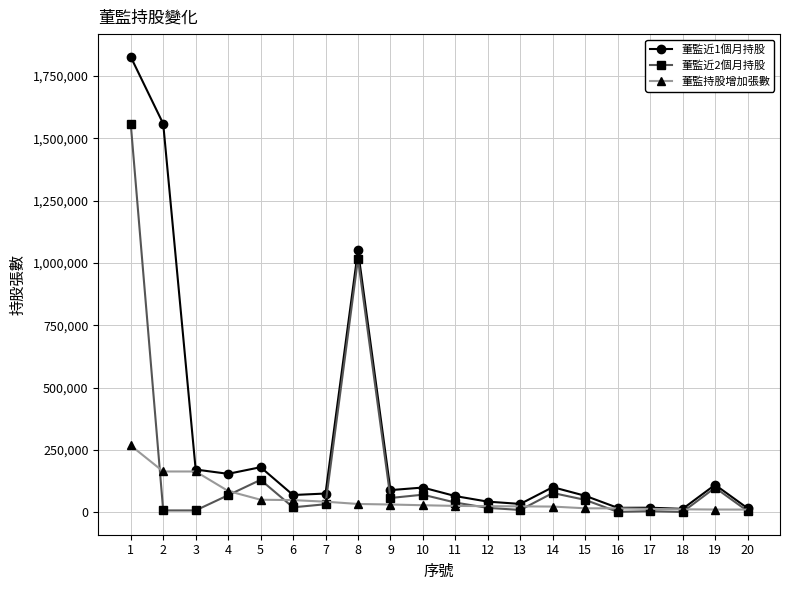

What is the difference between the highest and lowest values at 17?

14005